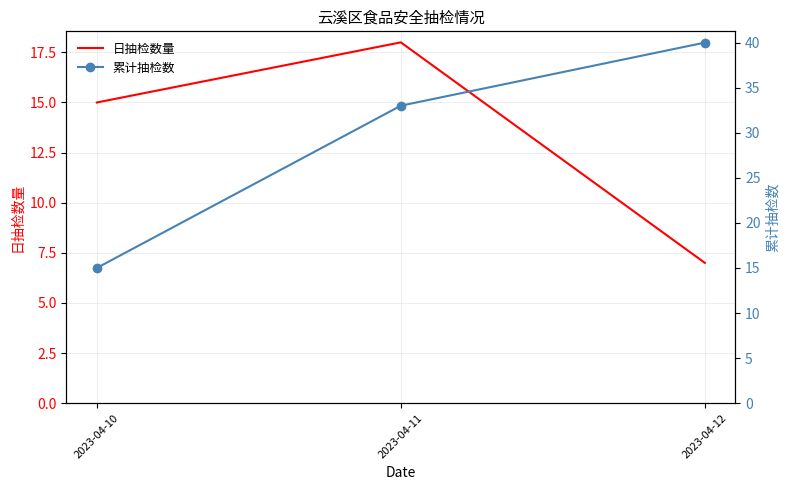

Reading left to right, what are all the values shown in this chart?

日抽检数量: 2023-04-10=15	2023-04-11=18	2023-04-12=7
累计抽检数: 2023-04-10=15	2023-04-11=33	2023-04-12=40